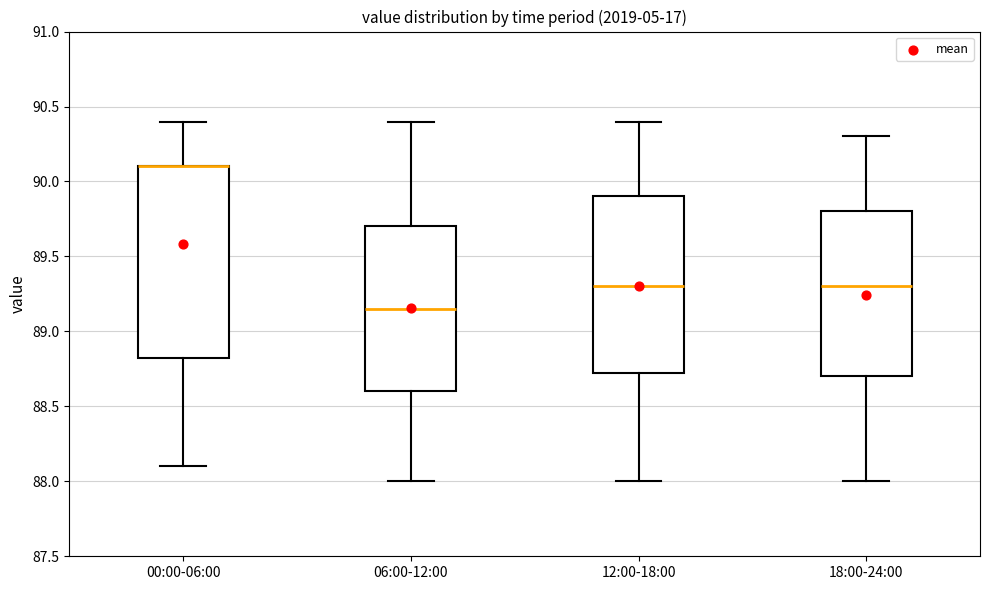

Which box is the tallest, from its lower edge to its upper edge?

00:00-06:00